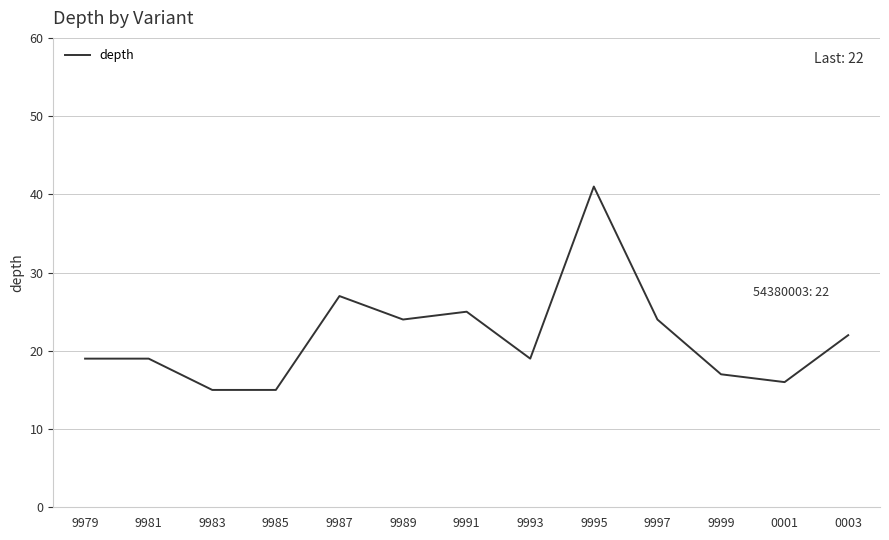

Which category has the highest value across all series?

9995